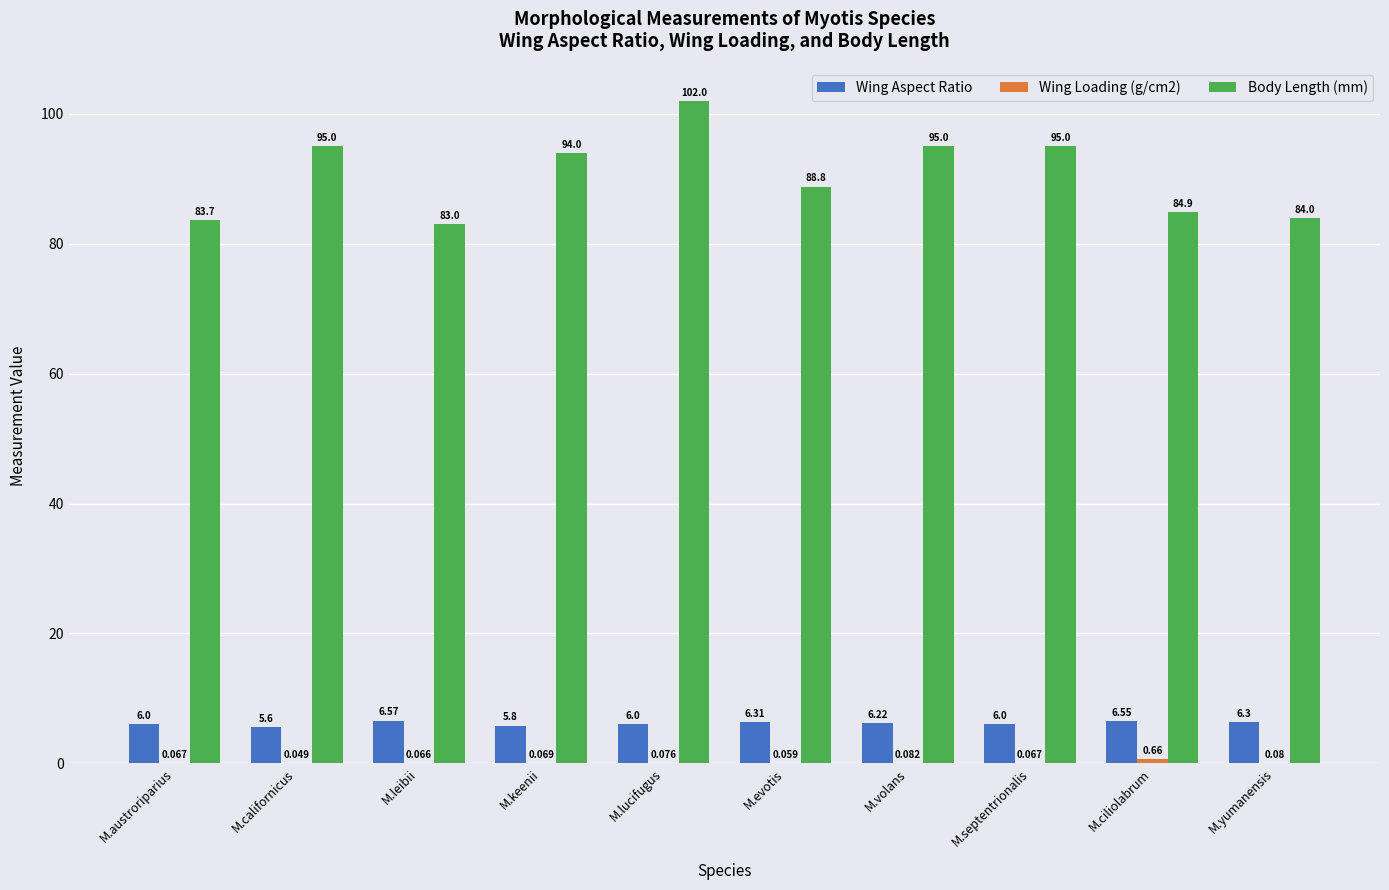

Where is Body Length (mm) nearest to the value 92?

M.keenii